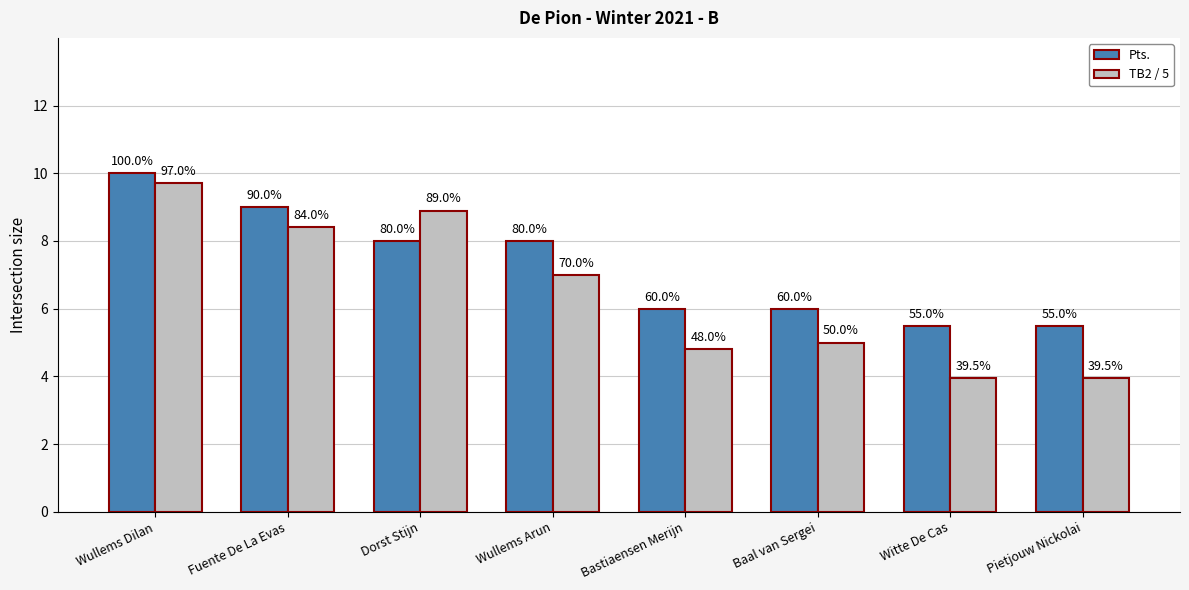

List the series in order of their overall mean, lowest first.

TB2 / 5, Pts.